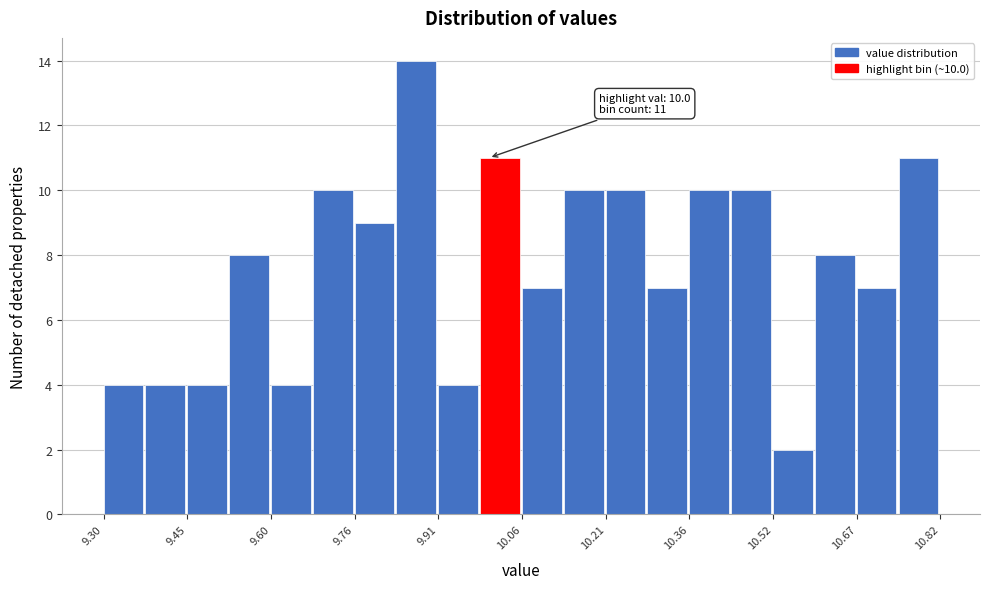

Around what value on the x-axis is the tallest bar? Give the approximate position of its centre, as read against the axis.

9.86